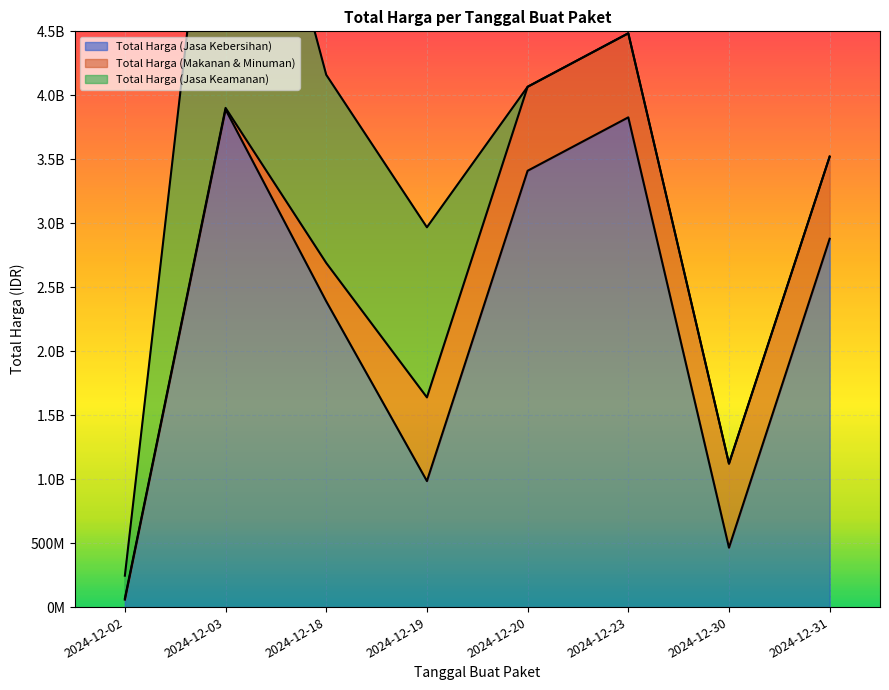

How many lines are shown in the chart?

3